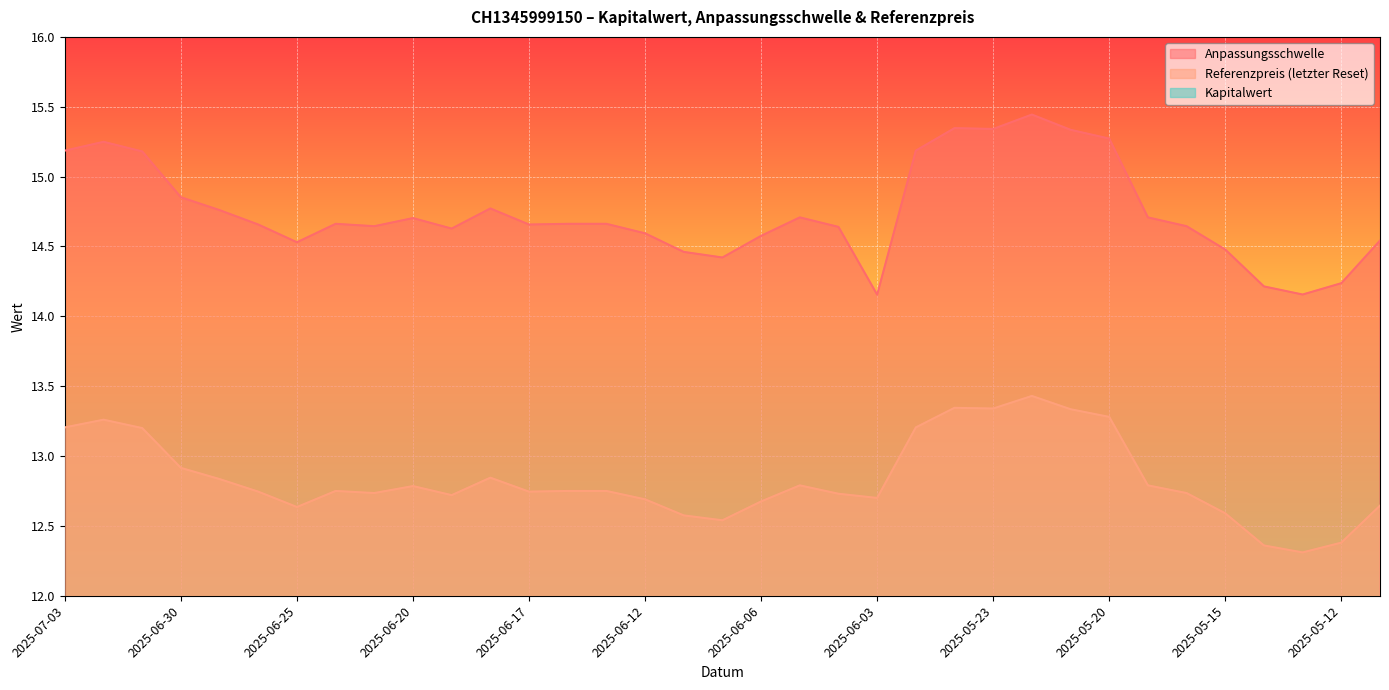

Rank the series by their maximum value, from lowest to highest.

Kapitalwert, Referenzpreis (letzter Reset), Anpassungsschwelle